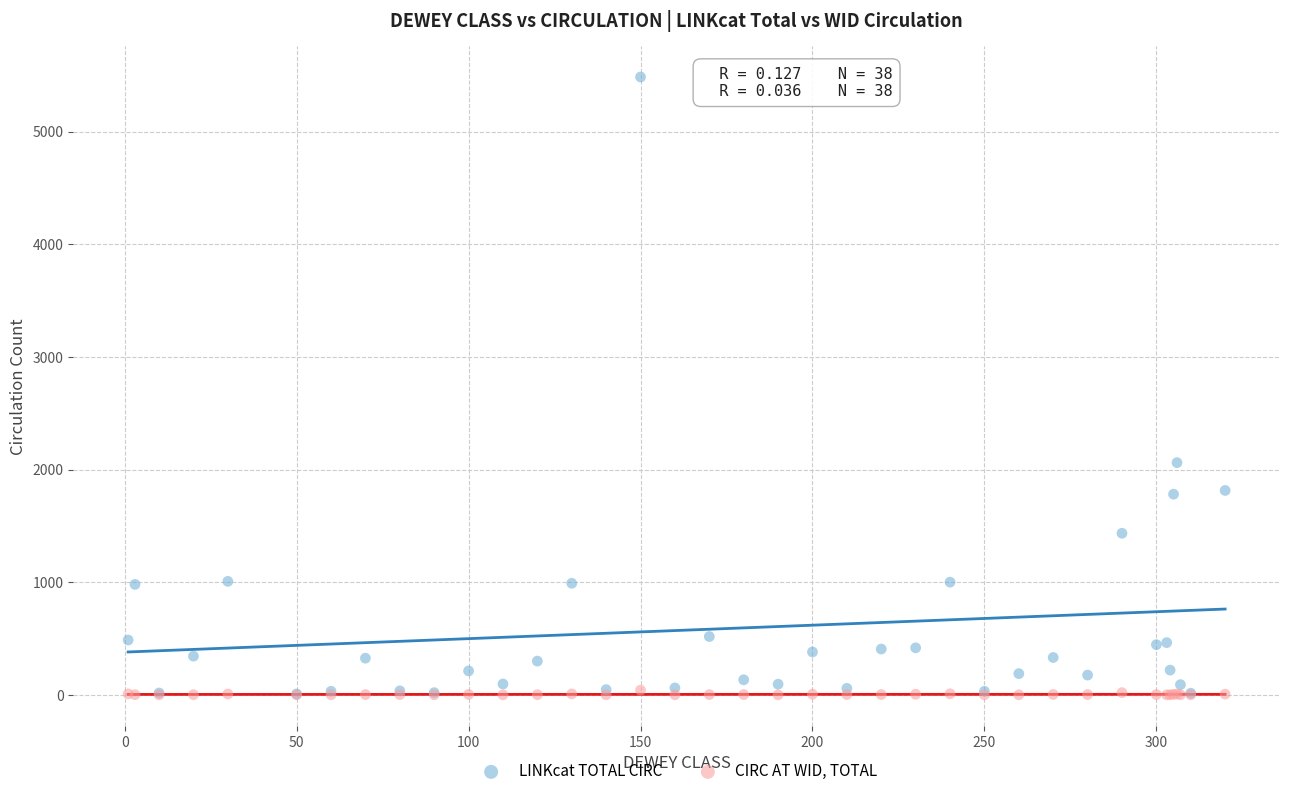

Which series has the widest spread of Y values?

LINKcat TOTAL CIRC